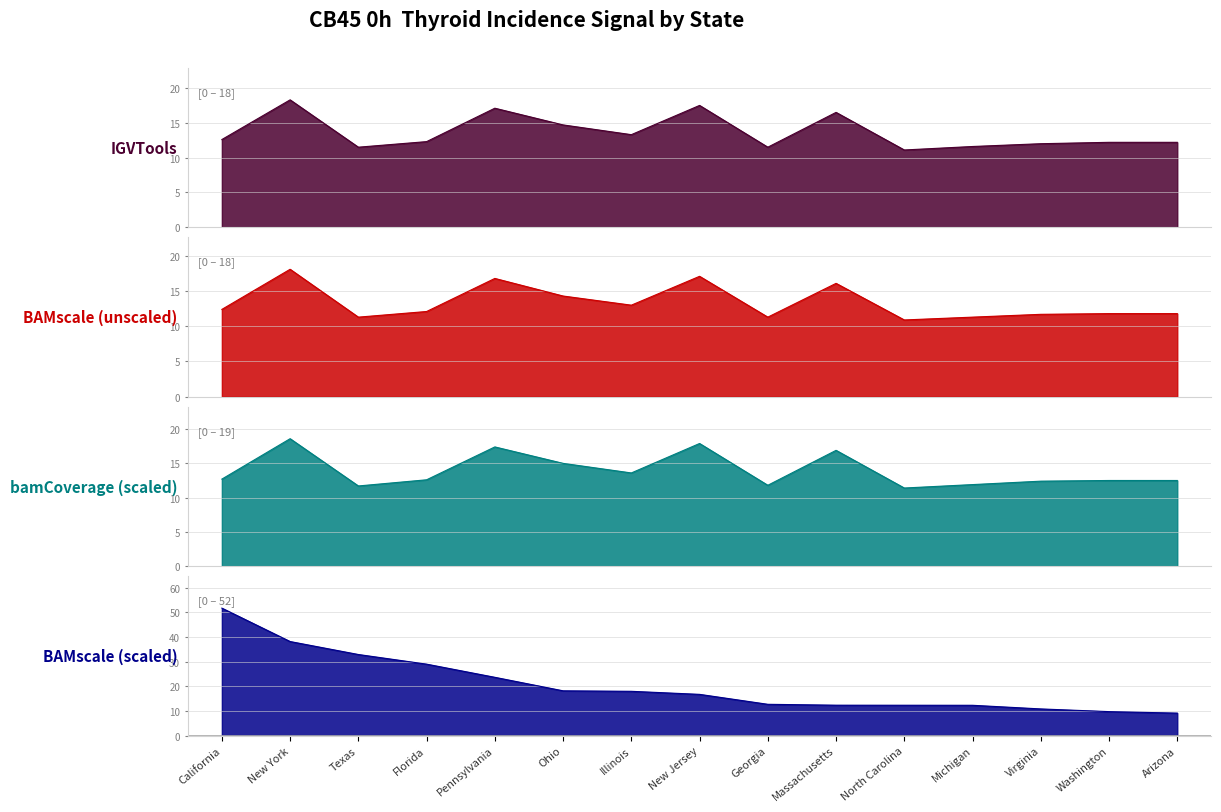

In IGVTools (Age-Adj Rate), how many points are lower than both neighbors (excluding endpoints)?

4